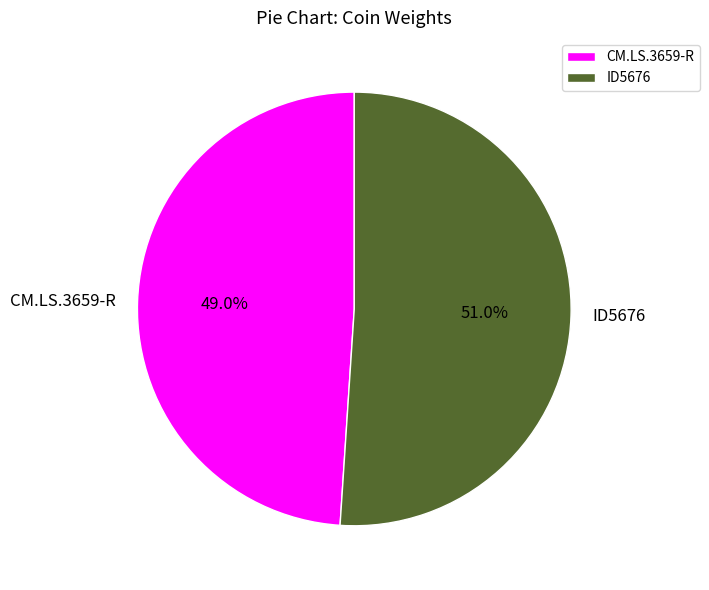

How much of the chart is everything except CM.LS.3659-R?

51.0%